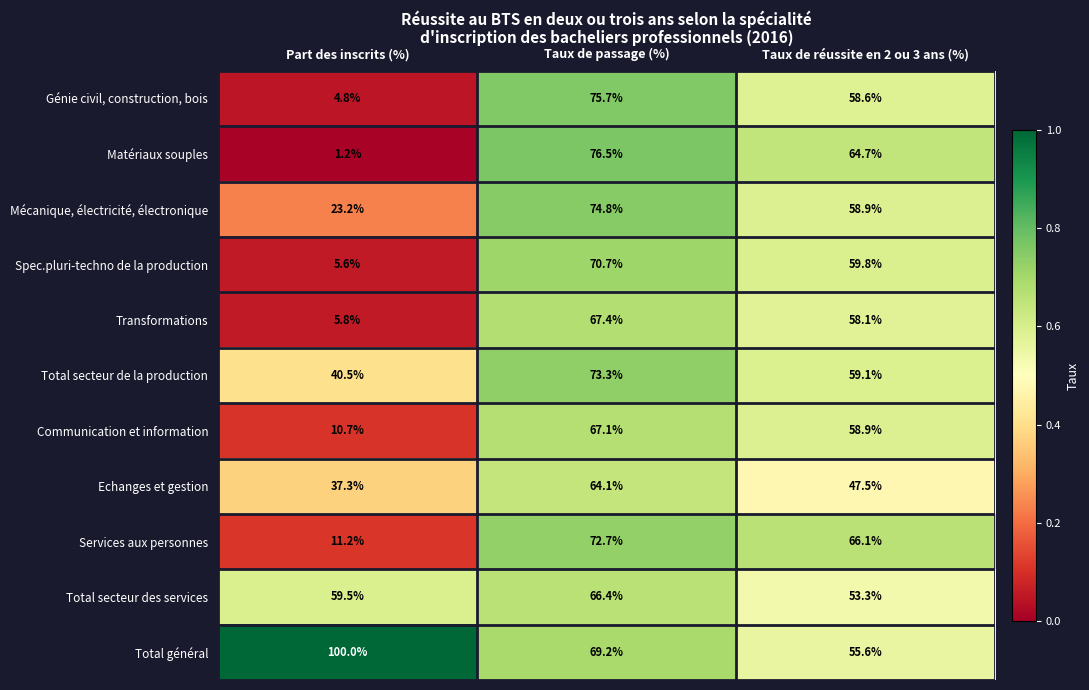

Where is Spec.pluri-techno de la production nearest to the value 38?

Taux de réussite en 2 ou 3 ans (%)